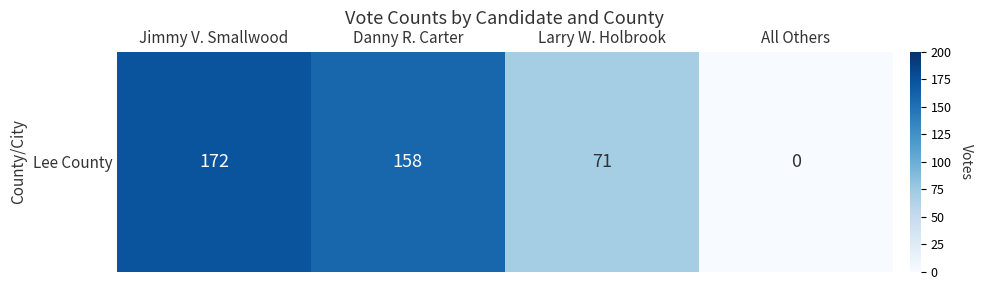

Rank the categories by value from lowest to highest.

All Others, Larry W. Holbrook, Danny R. Carter, Jimmy V. Smallwood